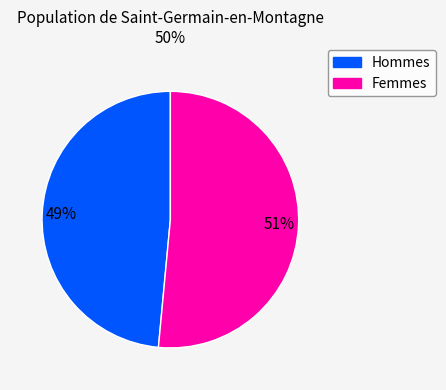

True or false: Hommes accounts for 49% of the total.

True